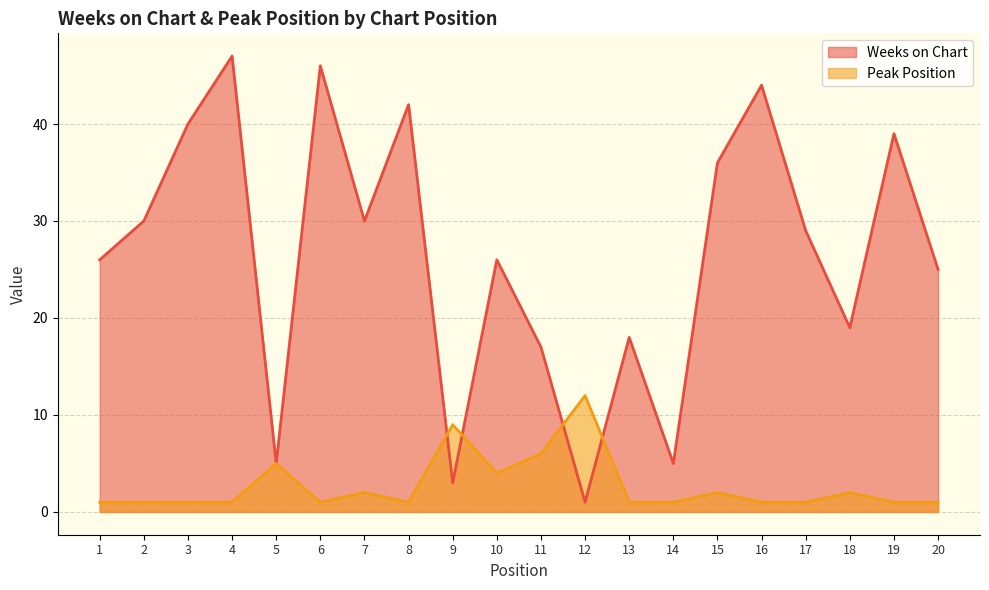

List the series in order of their overall mean, lowest first.

Peak Position, Weeks on Chart